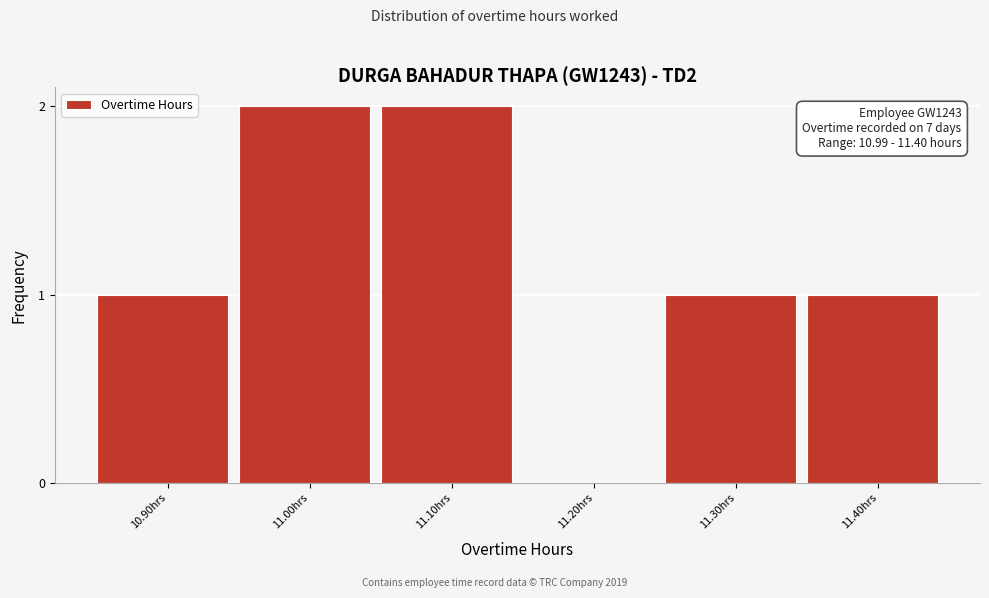

Reading left to right, transcribe all the data shown in this chart.

10.90hrs=1	11.00hrs=2	11.10hrs=2	11.20hrs=0	11.30hrs=1	11.40hrs=1